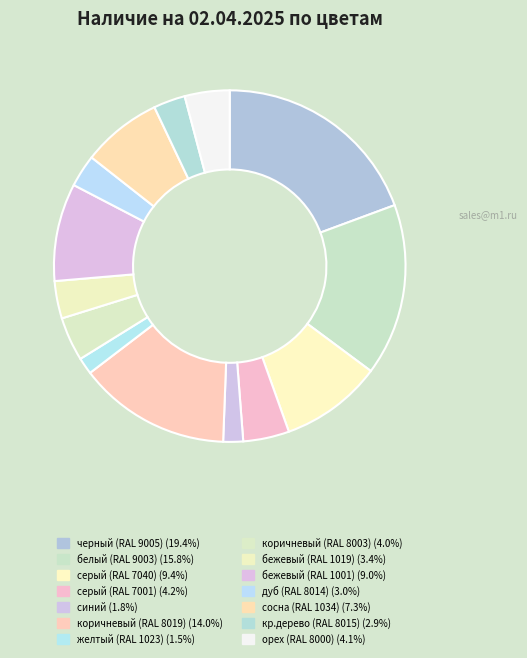

Does желтый (RAL 1023) account for over 50% of the chart?

No